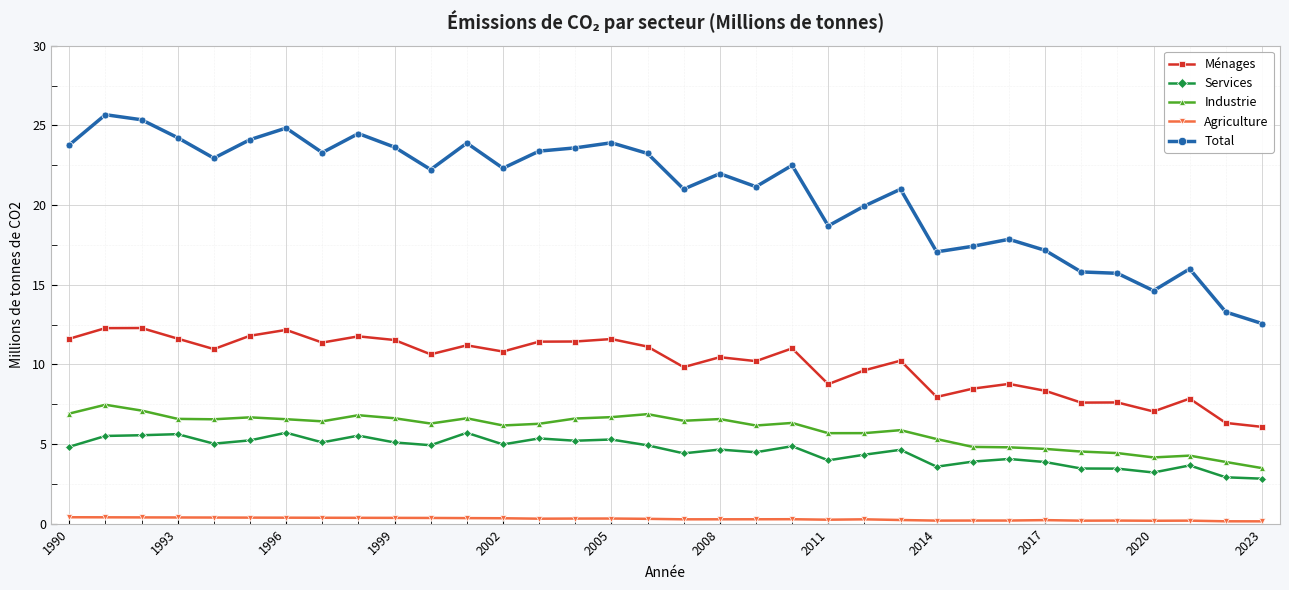

In Industrie, how many points are higher than both neighbors (excluding endpoints)?

9